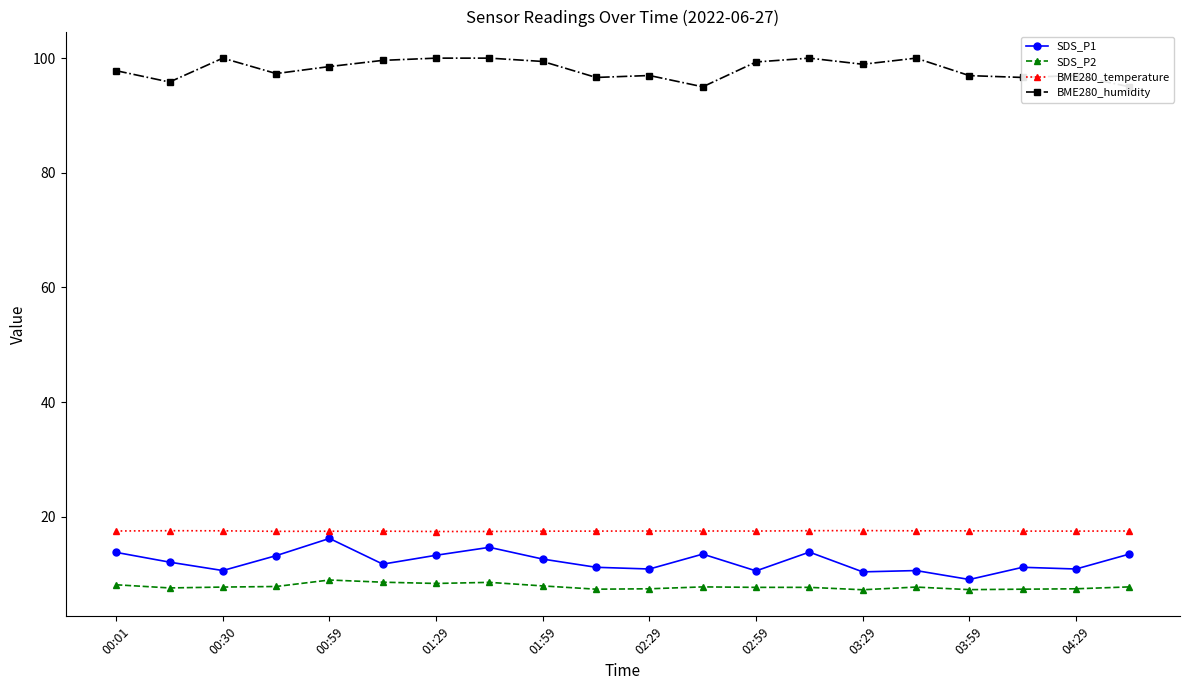

What is the difference between the SDS_P2 values at 01:29 and 01:59?

0.4